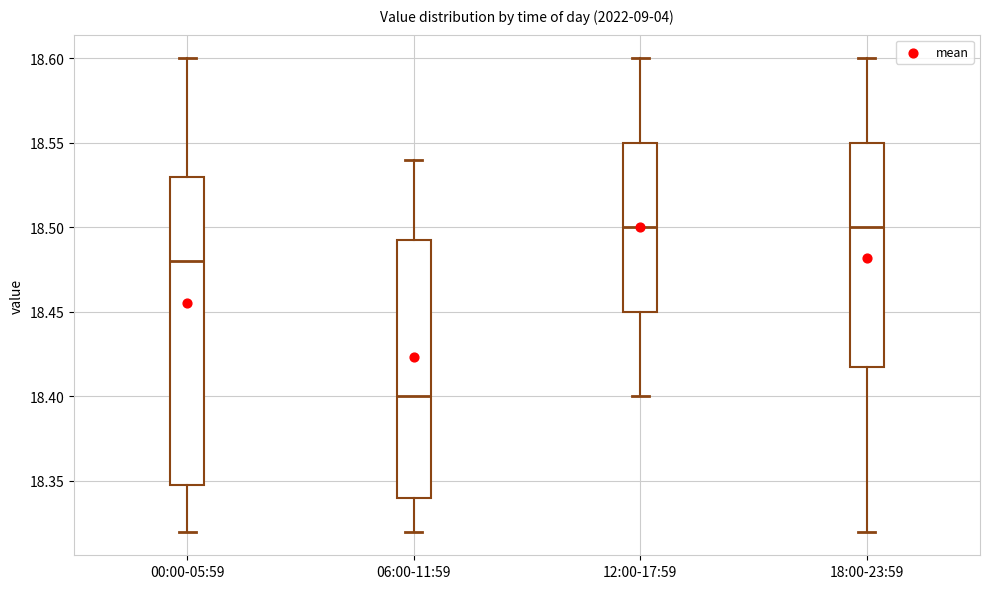

Reading left to right, read every box against the y-axis: the position of its median line, the range the box covers, and the ends of its whiskers. The values are not printed on the chart, so give them approximately, as read against the axis.

00:00-05:59: median 18.480, box 18.350 to 18.530, whiskers 18.320 to 18.600
06:00-11:59: median 18.400, box 18.340 to 18.495, whiskers 18.320 to 18.540
12:00-17:59: median 18.500, box 18.450 to 18.550, whiskers 18.400 to 18.600
18:00-23:59: median 18.500, box 18.420 to 18.550, whiskers 18.320 to 18.600